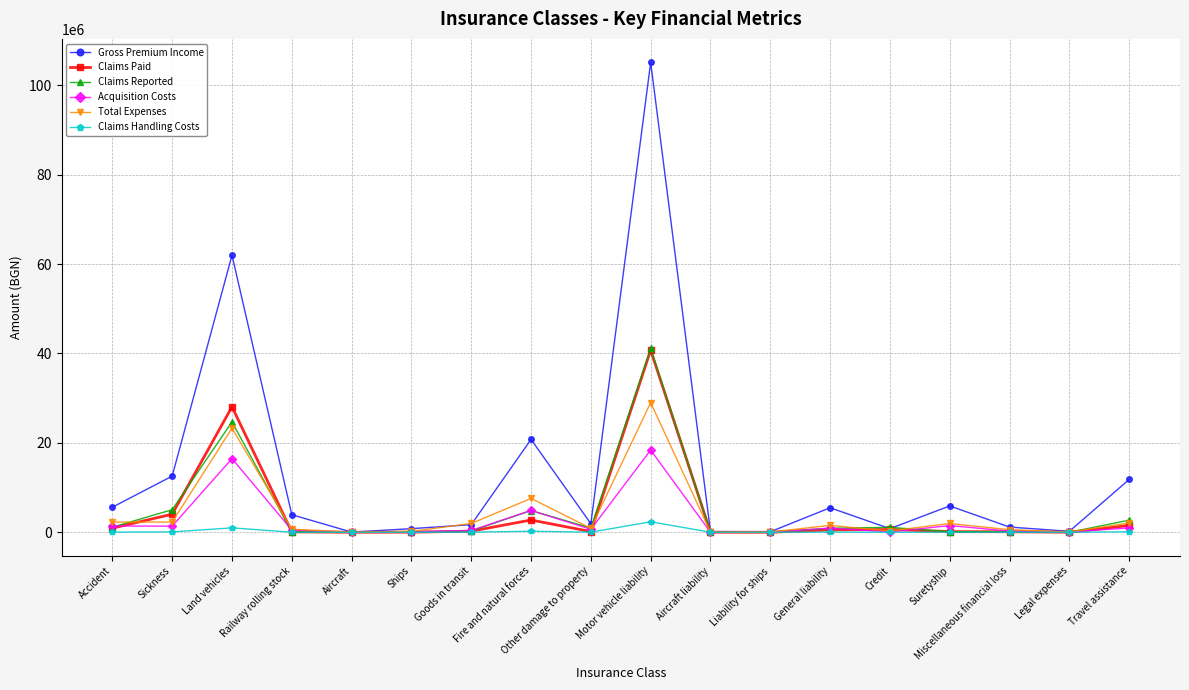

Where is the first local maximum for Claims Reported?

Land vehicles